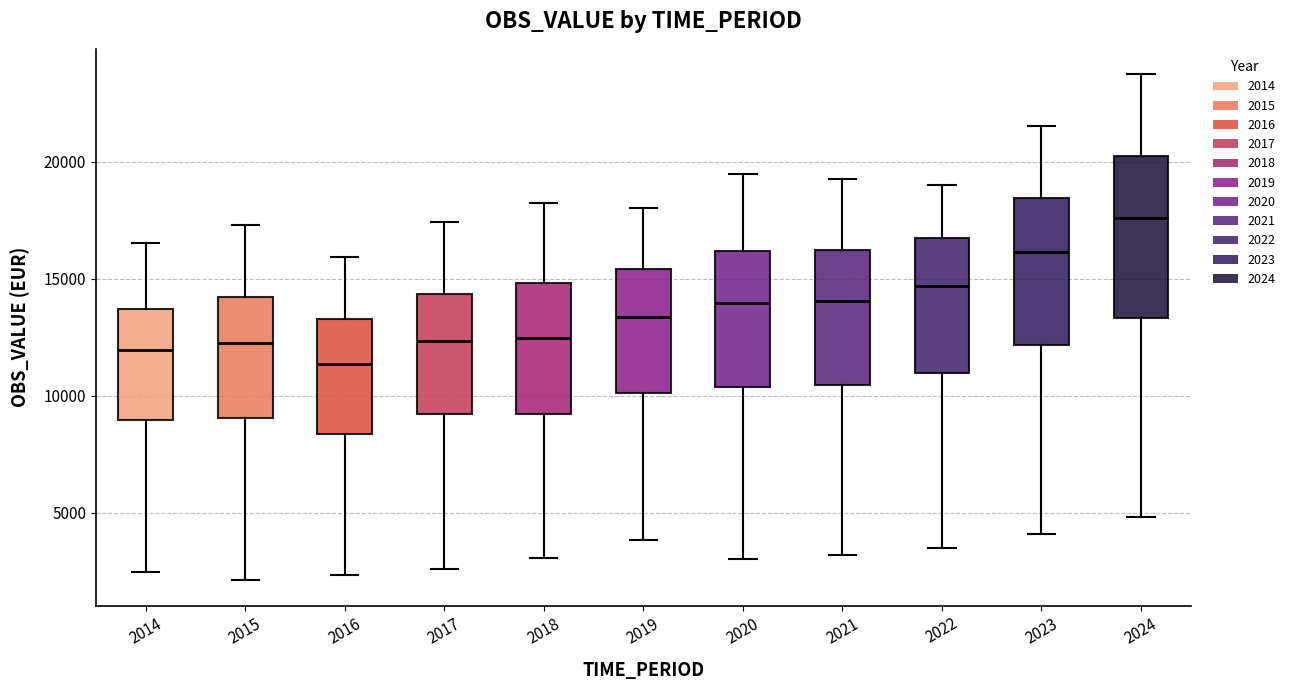

Reading left to right, transcribe this box plot: for each box, give where its median line is, the range the box spans, and where its two whiskers end, as read against the y-axis. The values are not printed on the chart, so give them approximately, as read against the axis.

2014: median 12000, box 9000 to 13500, whiskers 2500 to 16500
2015: median 12500, box 9000 to 14000, whiskers 2000 to 17500
2016: median 11500, box 8500 to 13500, whiskers 2500 to 16000
2017: median 12500, box 9000 to 14500, whiskers 2500 to 17500
2018: median 12500, box 9000 to 15000, whiskers 3000 to 18000
2019: median 13500, box 10000 to 15500, whiskers 4000 to 18000
2020: median 14000, box 10500 to 16000, whiskers 3000 to 19500
2021: median 14000, box 10500 to 16000, whiskers 3000 to 19500
2022: median 14500, box 11000 to 16500, whiskers 3500 to 19000
2023: median 16000, box 12000 to 18500, whiskers 4000 to 21500
2024: median 17500, box 13500 to 20000, whiskers 5000 to 23500